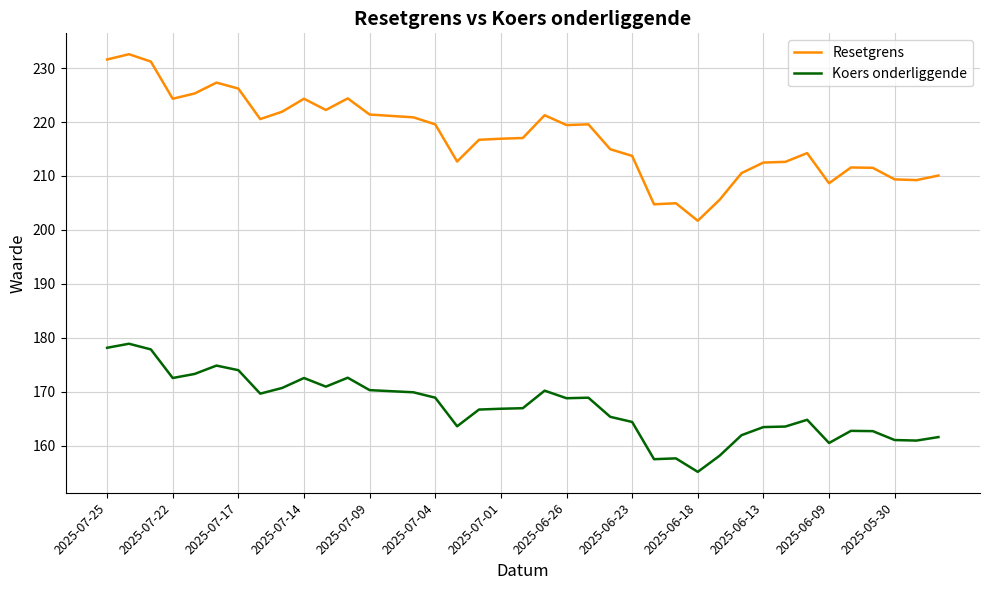

True or false: Resetgrens and Koers onderliggende intersect in this chart.

False